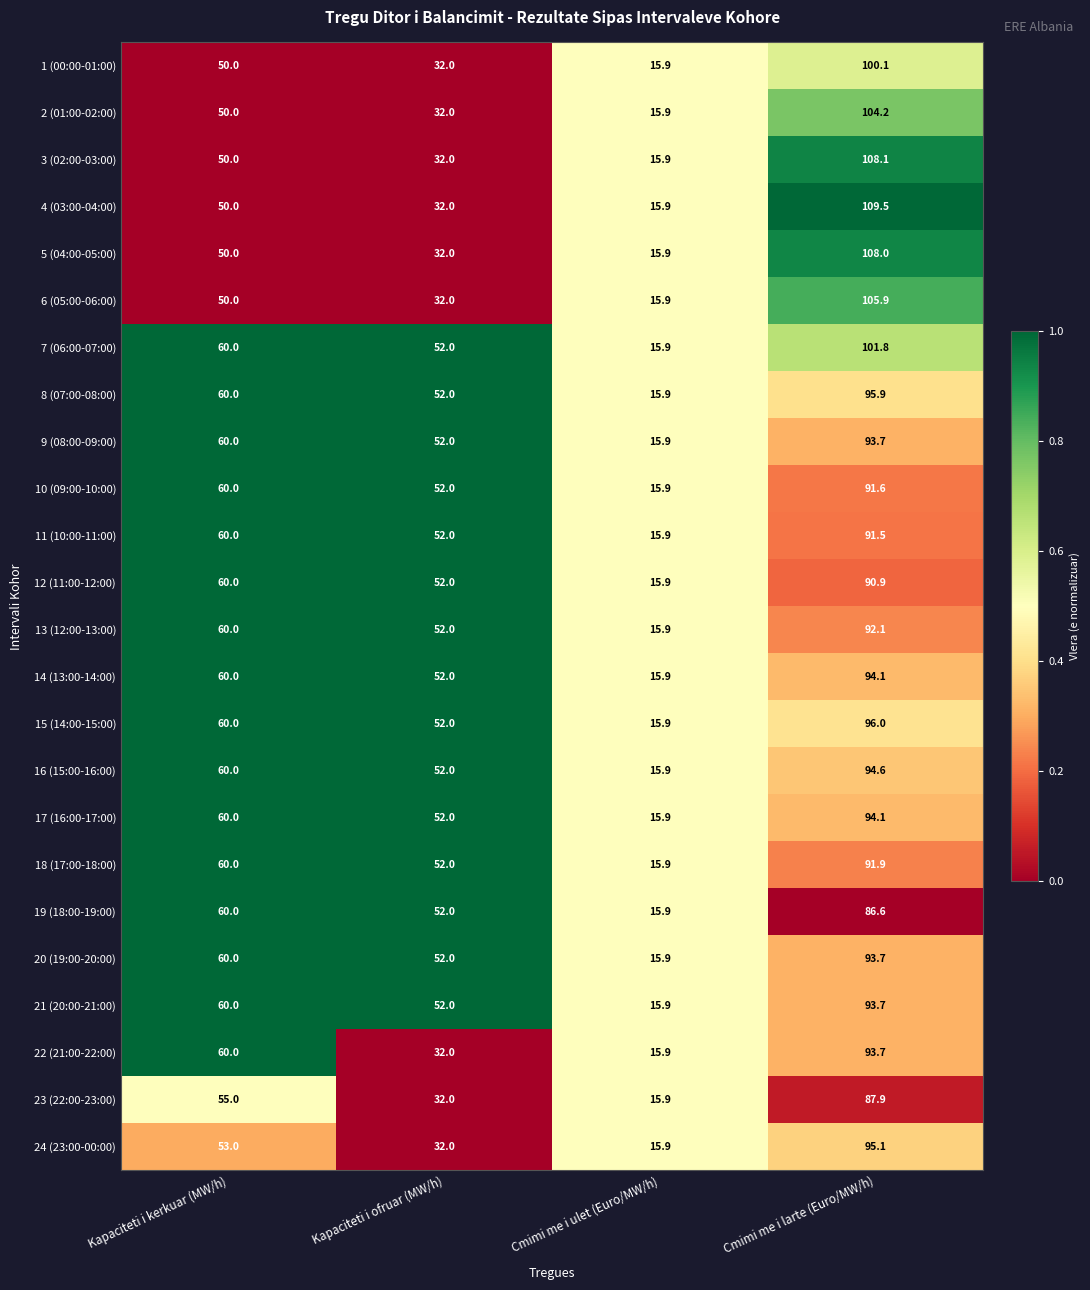

What is the approximate value of 24 (23:00-00:00) at Kapaciteti i kerkuar (MW/h)?

53.0